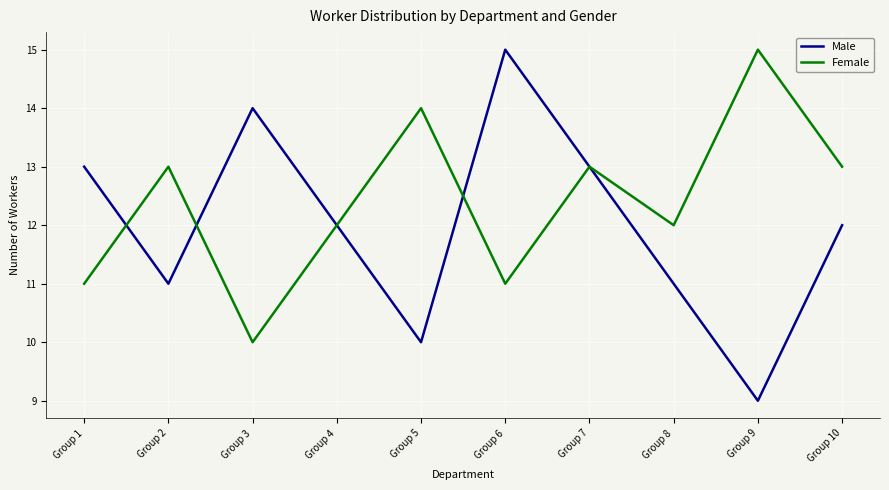

Which series has the largest range (max minus min)?

Male